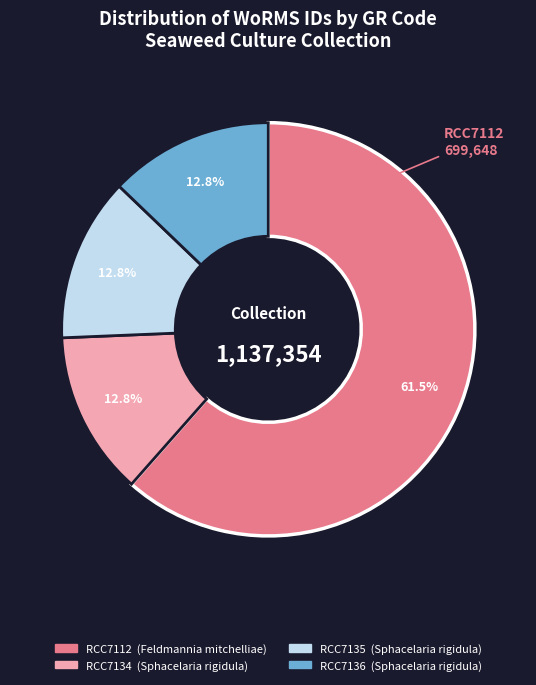

The RCC7136 slice represents 26% of the pie. True or false?

False